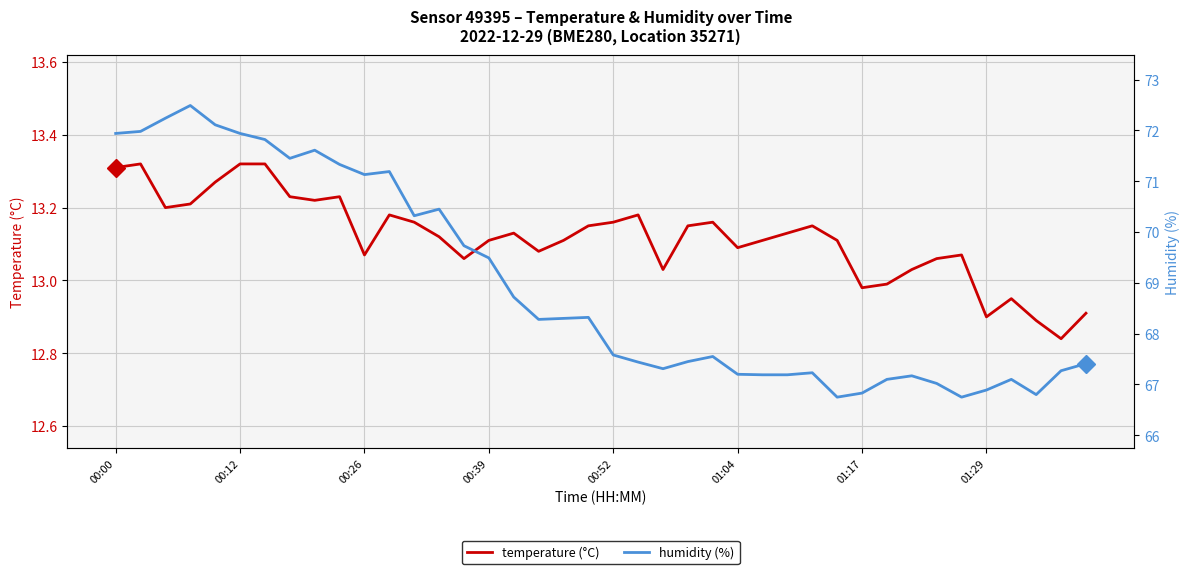

Where does the temperature (°C) series first go above 13?

00:00